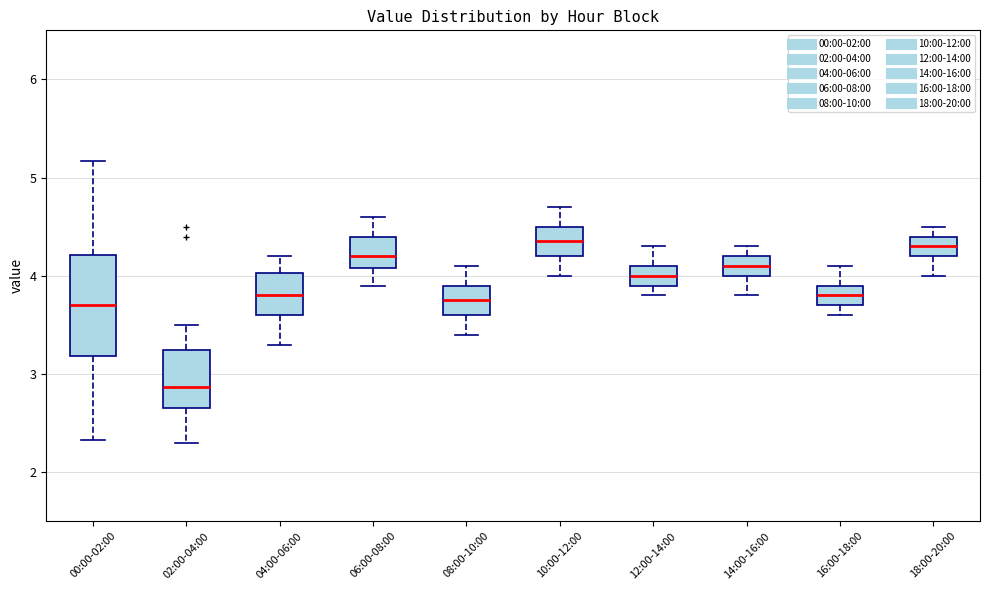

Which box is the tallest, from its lower edge to its upper edge?

00:00-02:00